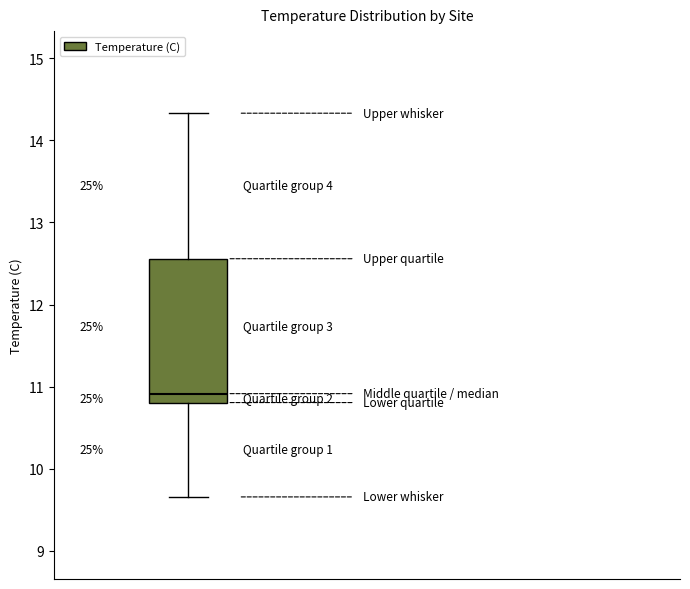

Transcribe this box plot: give where the median line is, the range the box spans, and where the two whiskers end, as read against the y-axis. The values are not printed on the chart, so give them approximately, as read against the axis.

median 10.9, box 10.8 to 12.6, whiskers 9.7 to 14.3